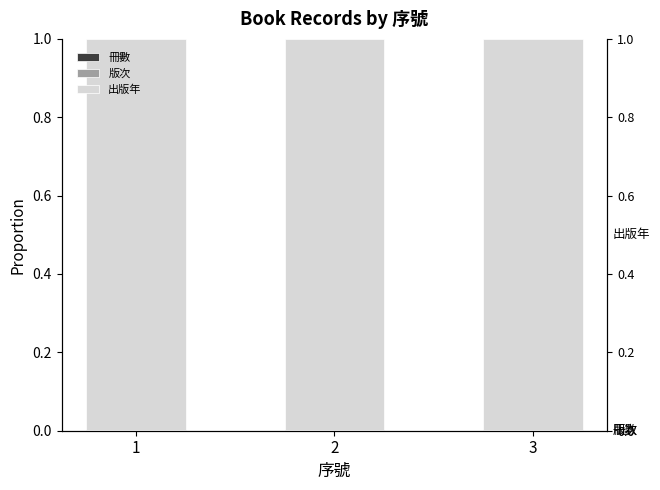

What is the total value across all series at 1?

1.0